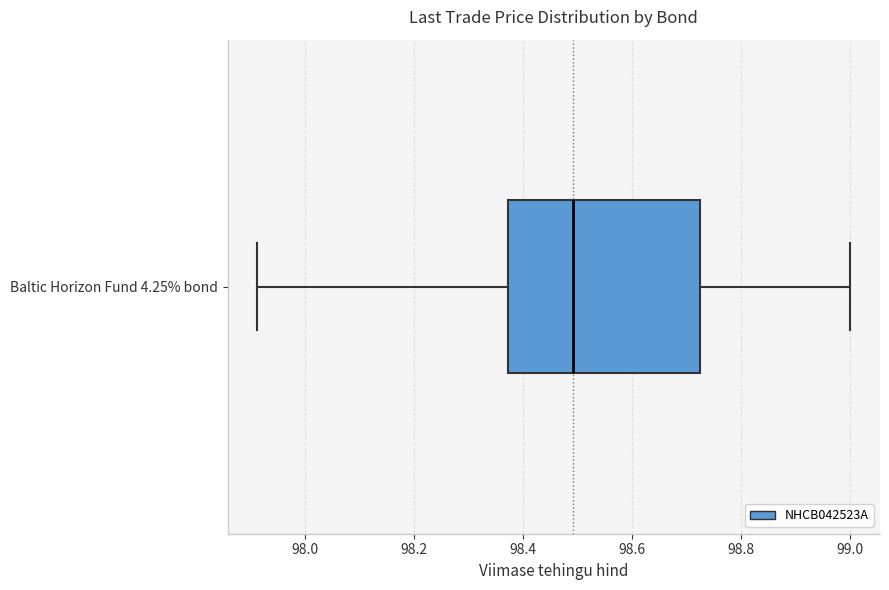

Read this box plot against the x-axis: the position of the median line, the range covered by the box, and the ends of both whiskers. The values are not printed on the chart, so give them approximately, as read against the axis.

median 98.50, box 98.38 to 98.72, whiskers 97.92 to 99.00